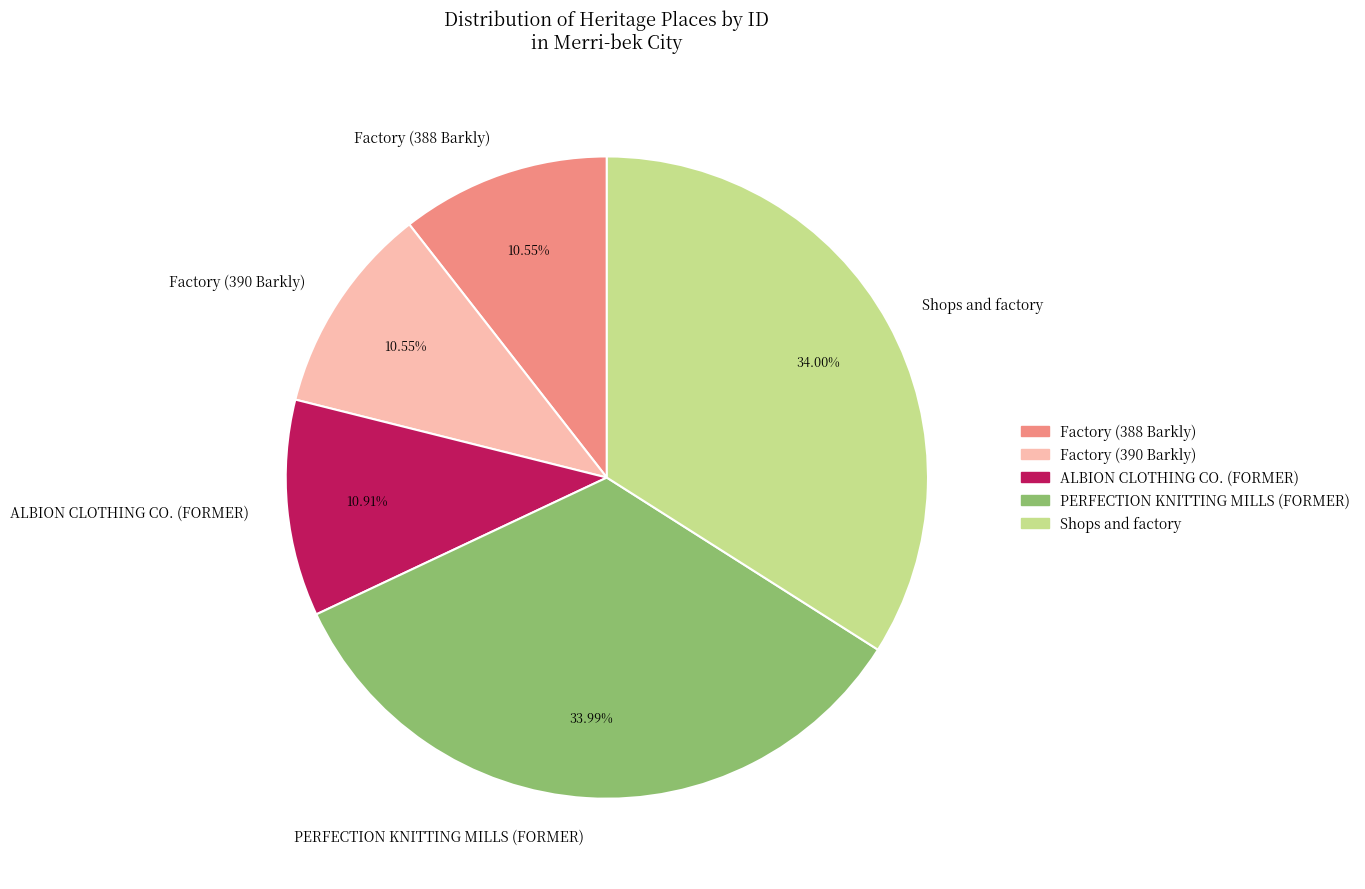

How many slices are in this pie chart?

5